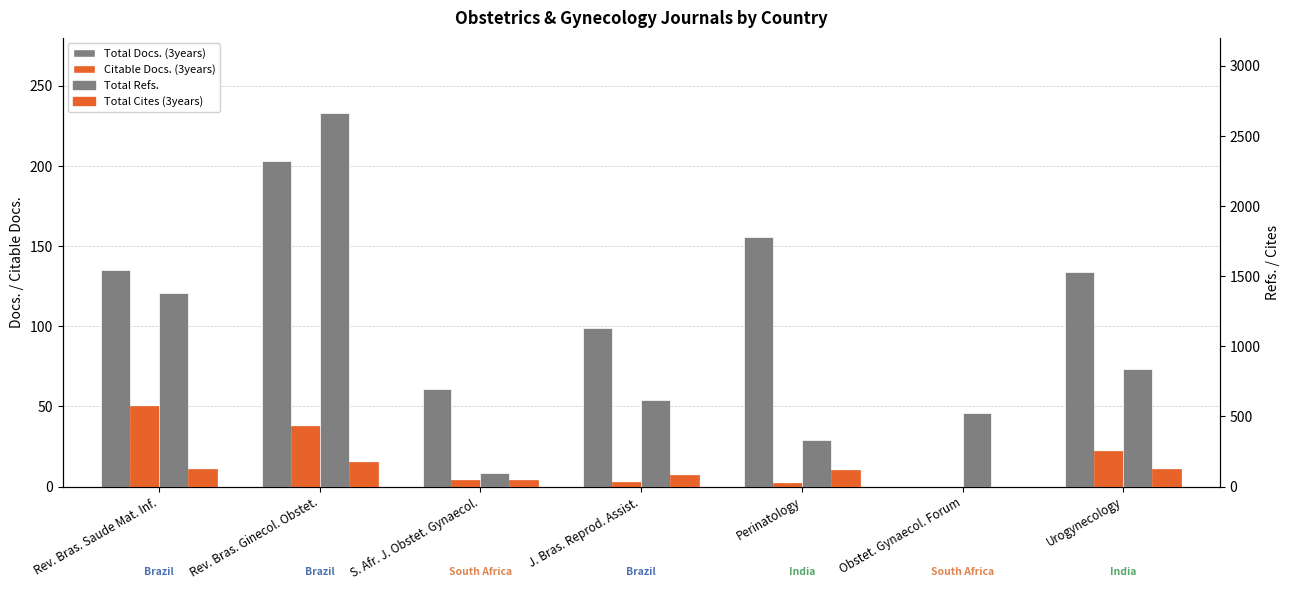

List the series in order of their peak value, lowest first.

Citable Docs. (3years), Total Cites (3years), Total Docs. (3years), Total Refs.